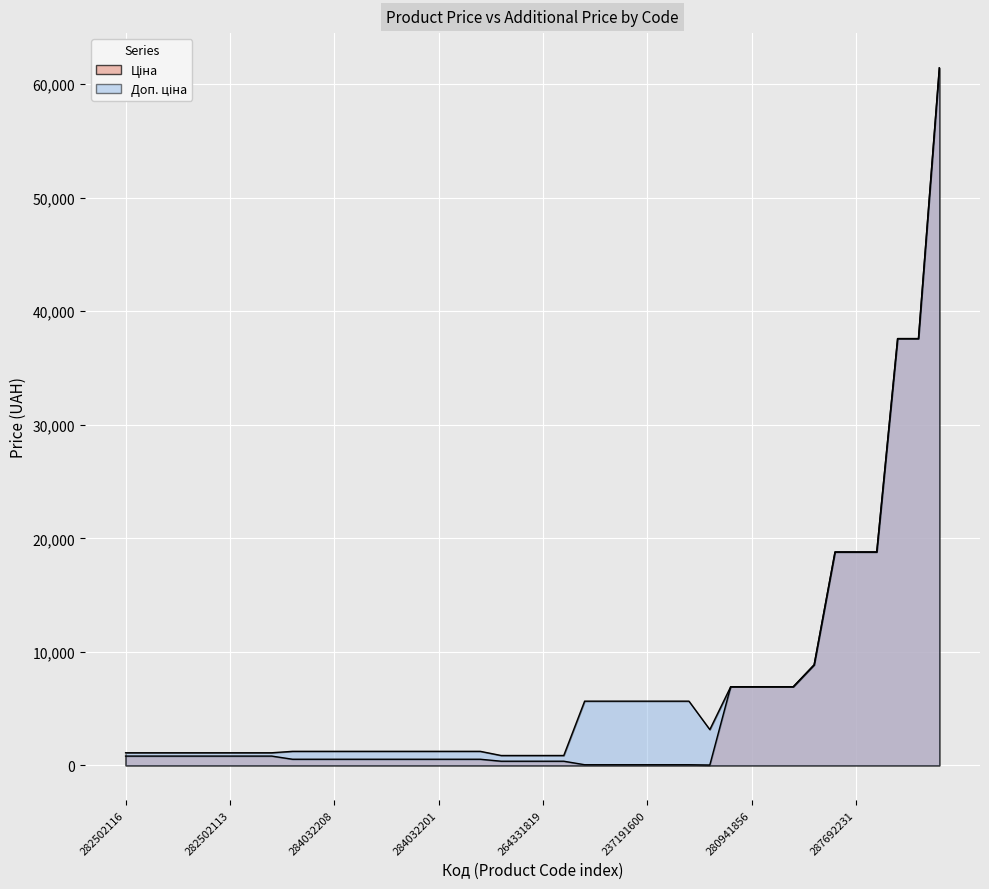

Which series changed the most between 282502117 and 237191600?

Доп. ціна